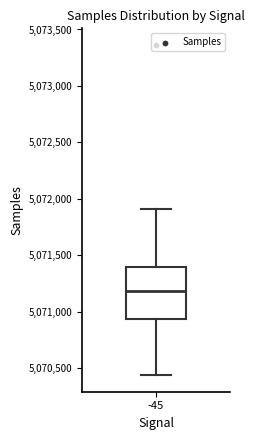

Where does the lower whisker of the box at x = -45 end on the y-axis? The values are not printed on the chart, so give them approximately, as read against the axis.

5070450